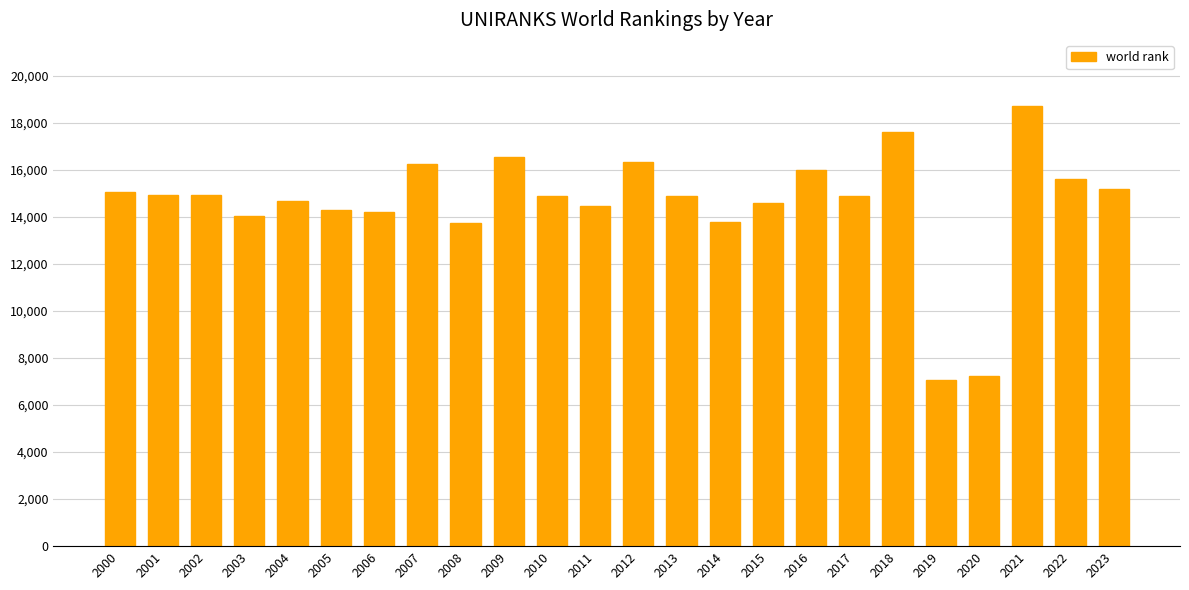

What is the greatest value displayed?

18710